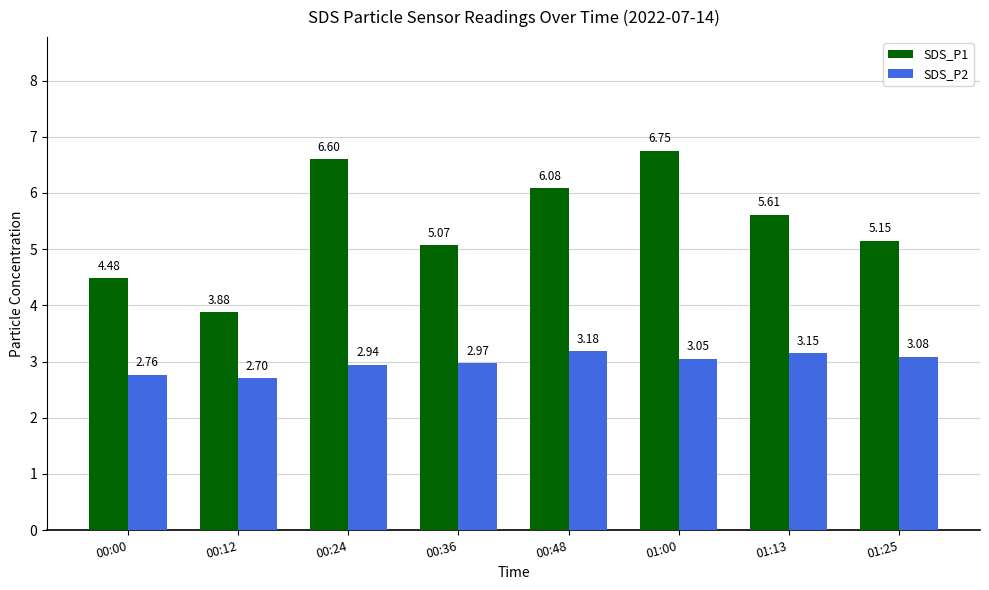

What are all the series names shown in the legend?

SDS_P1, SDS_P2